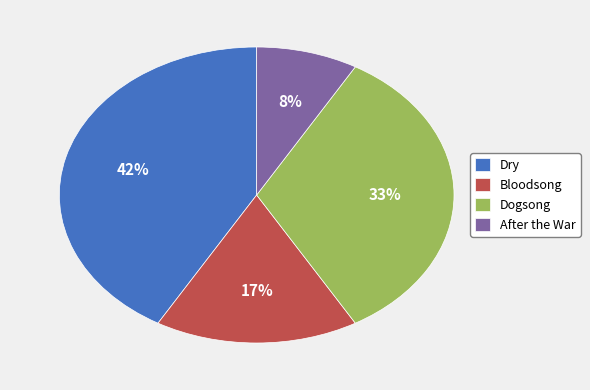

What is the smallest slice in the pie chart?

After the War